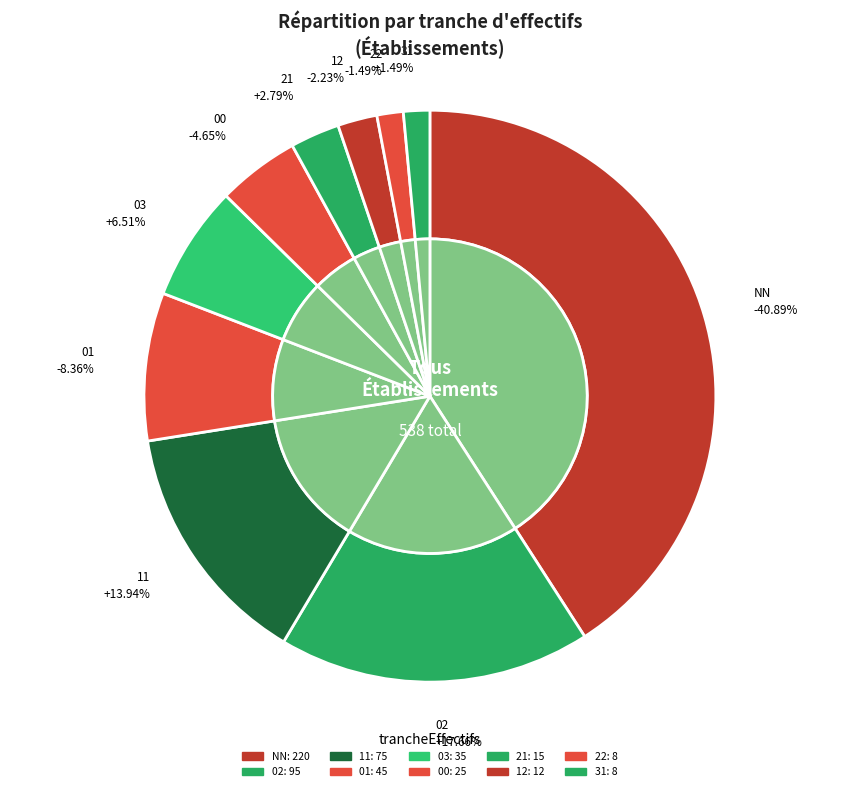

Rank the categories by value from highest to lowest.

NN, 02, 11, 01, 03, 00, 21, 12, 22, 31